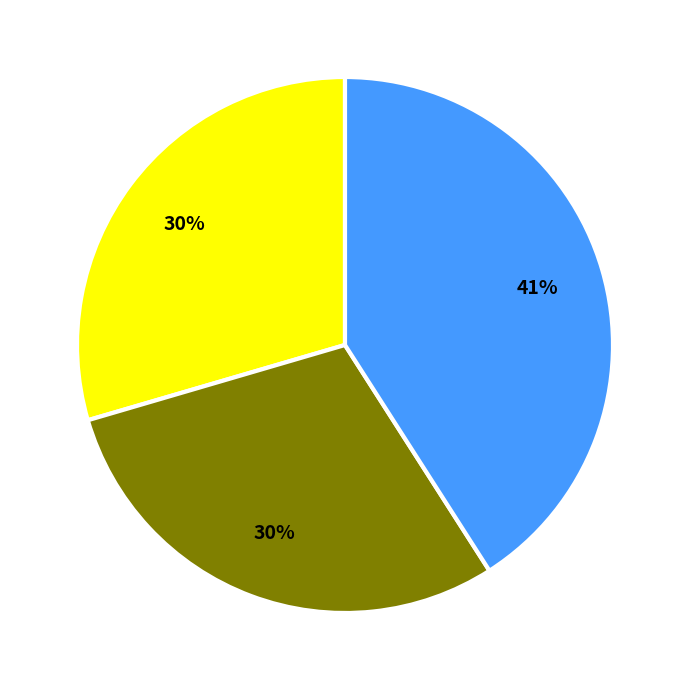

Does any single category account for the majority?

No